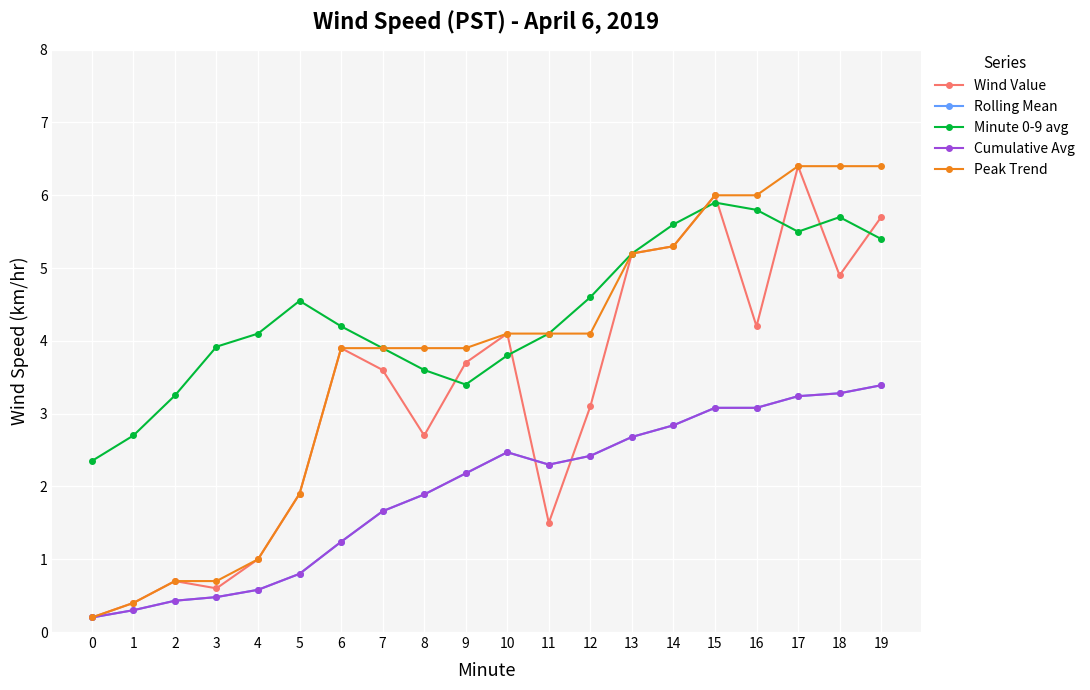

Where is the first local minimum for Cumulative Avg?

11